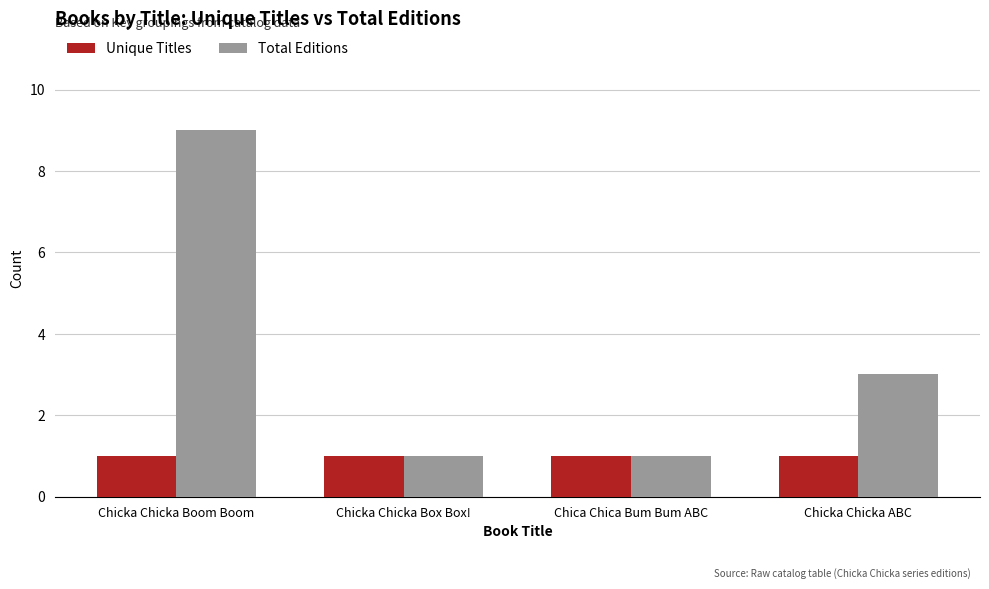

What is the label of the 1st bar from the right?

Chicka Chicka ABC